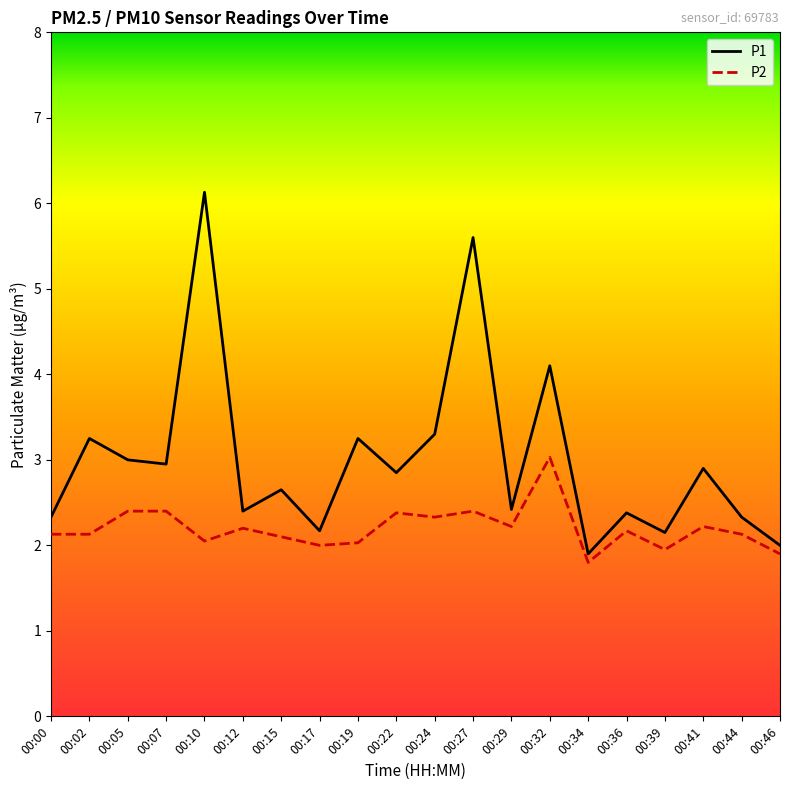

What is the greatest value displayed?

6.1